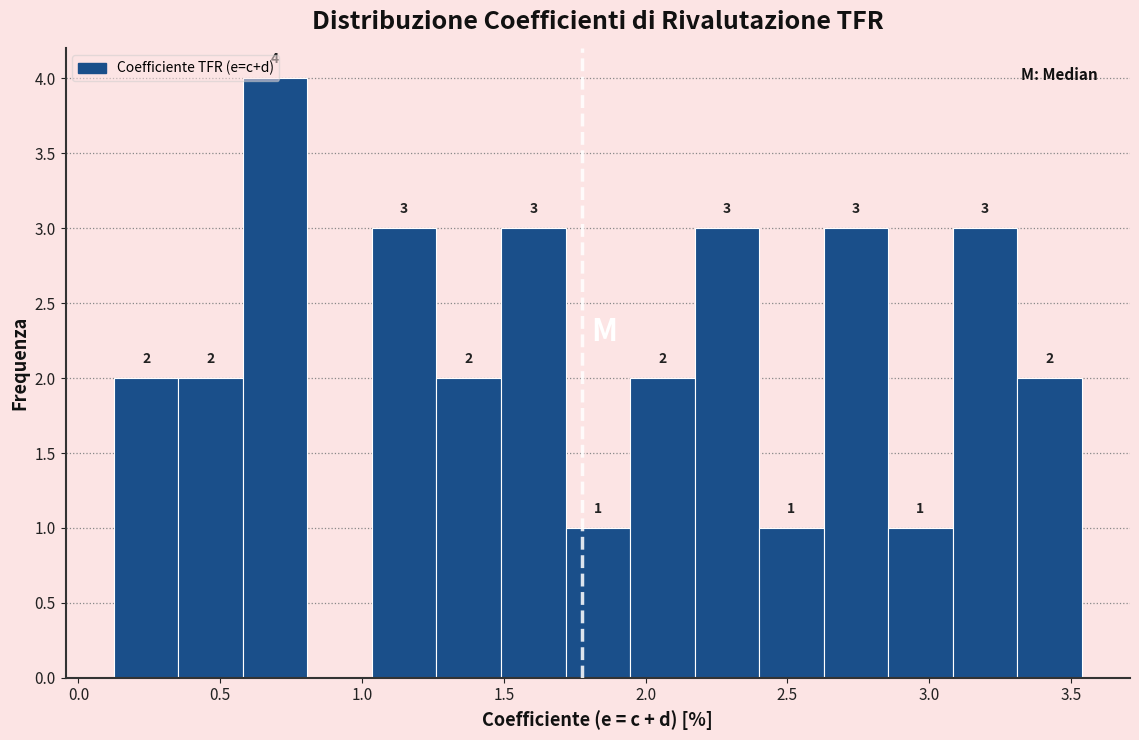

Over which range of the x-axis is the bar tallest?

0.60 to 0.80